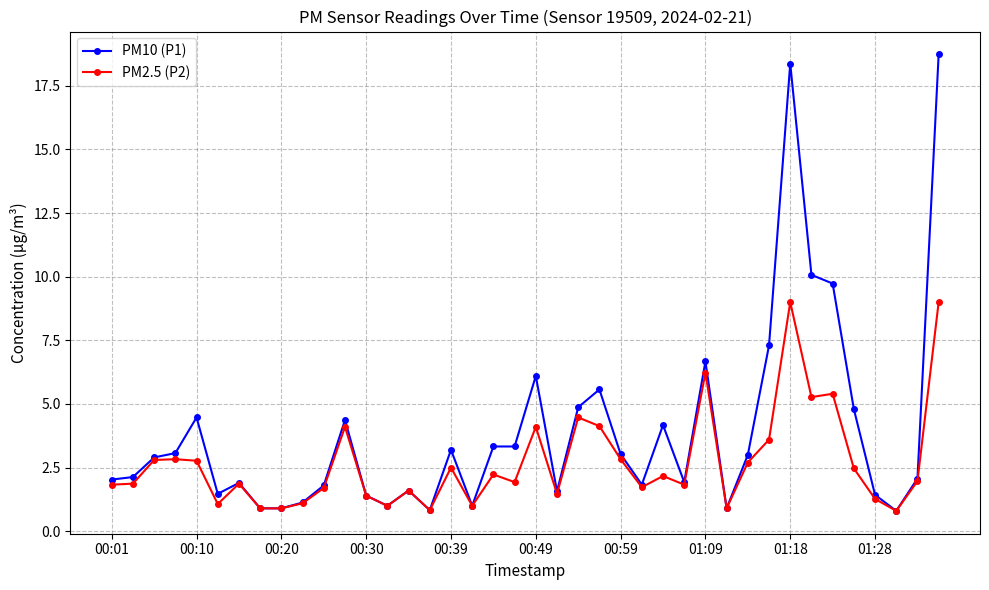

Which series has the largest total across all categories?

PM10 (P1)